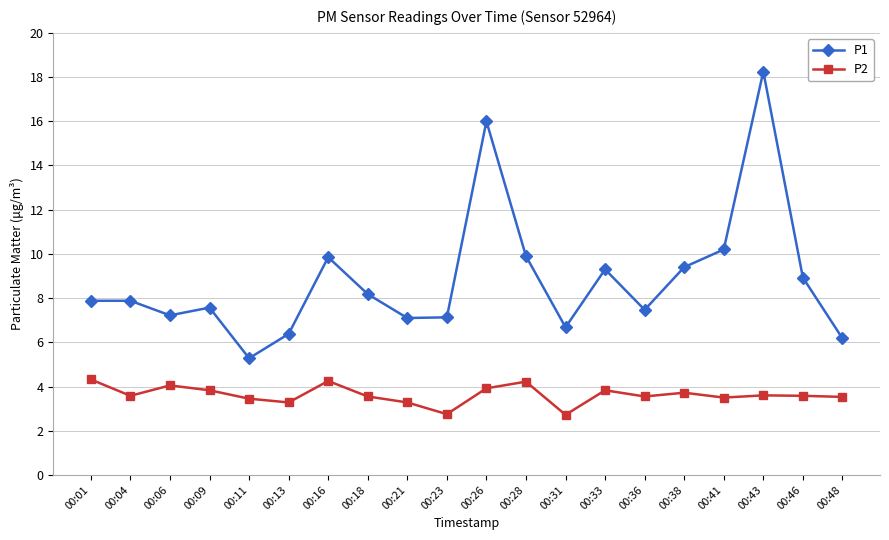

Which series changed the most between 00:11 and 00:43?

P1